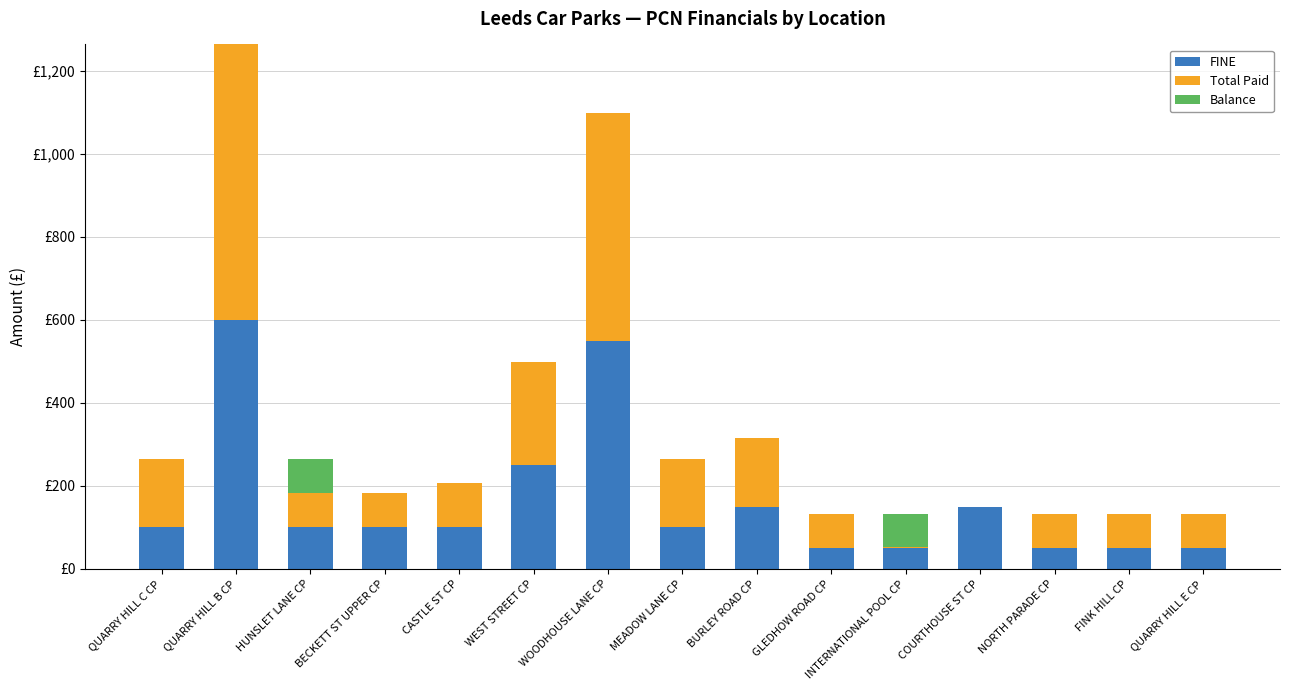

What are all the series names shown in the legend?

FINE, Total Paid, Balance